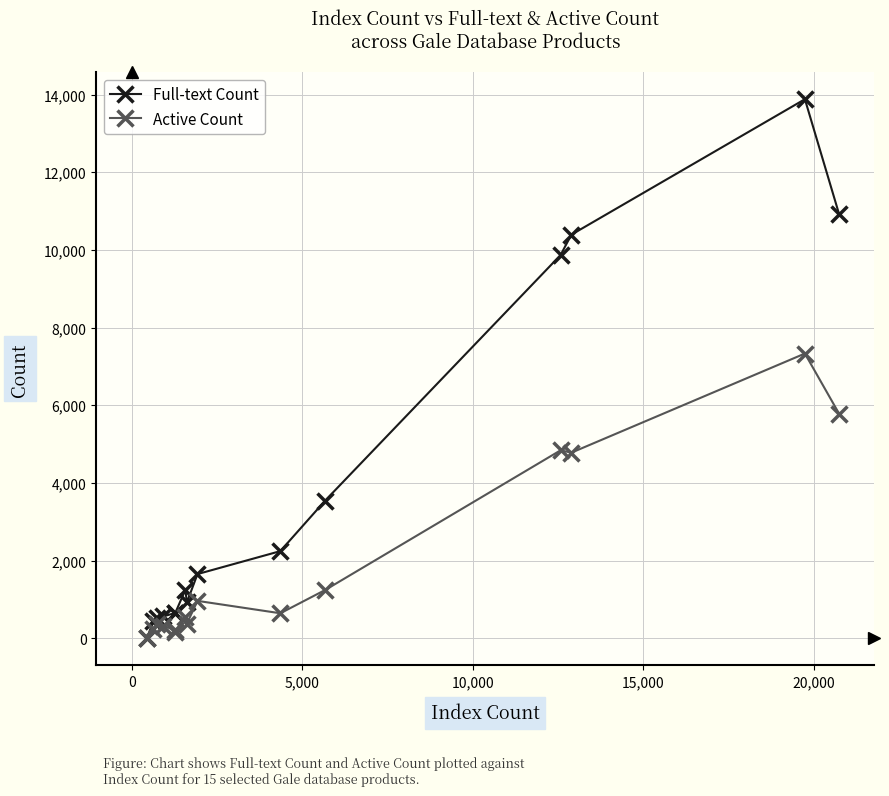

How many data points in Full-text Count are less than 1250?

7